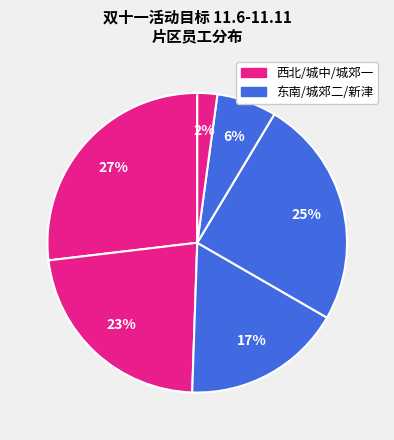

How many segments does this pie chart have?

6